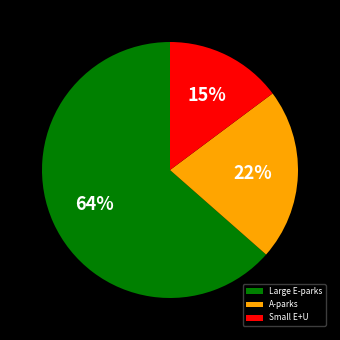

To the nearest percent, what percentage of the pie is Small E+U?

15%